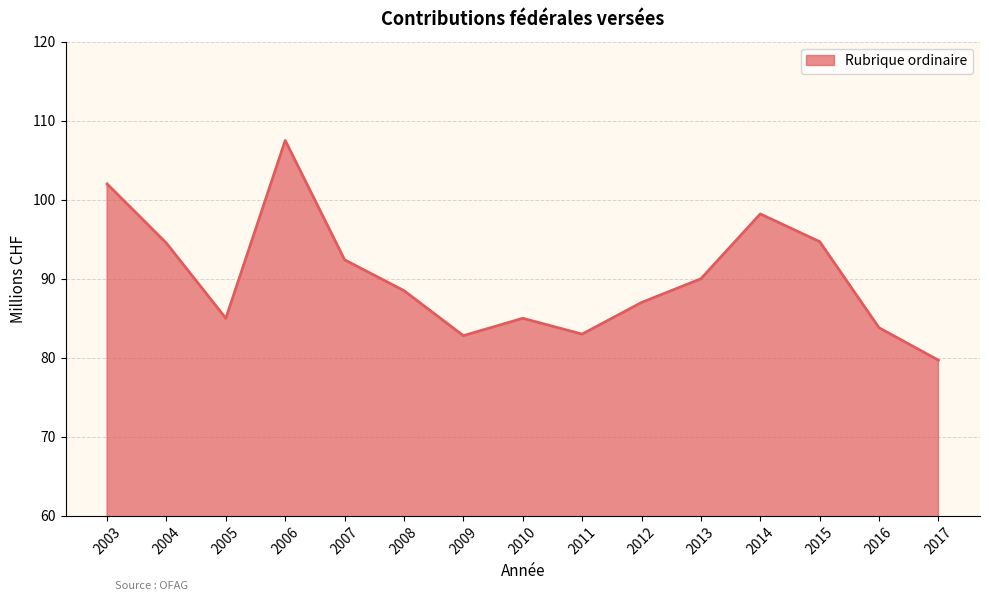

At which category does the chart reach its peak across all series?

2006